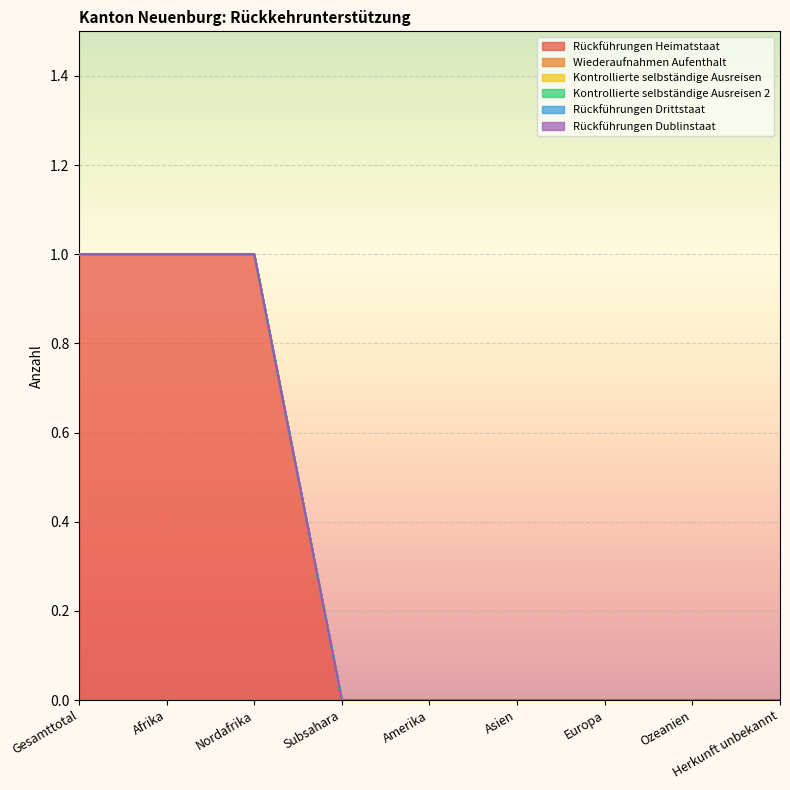

How many data points in Rückführungen Heimatstaat are above 0?

3